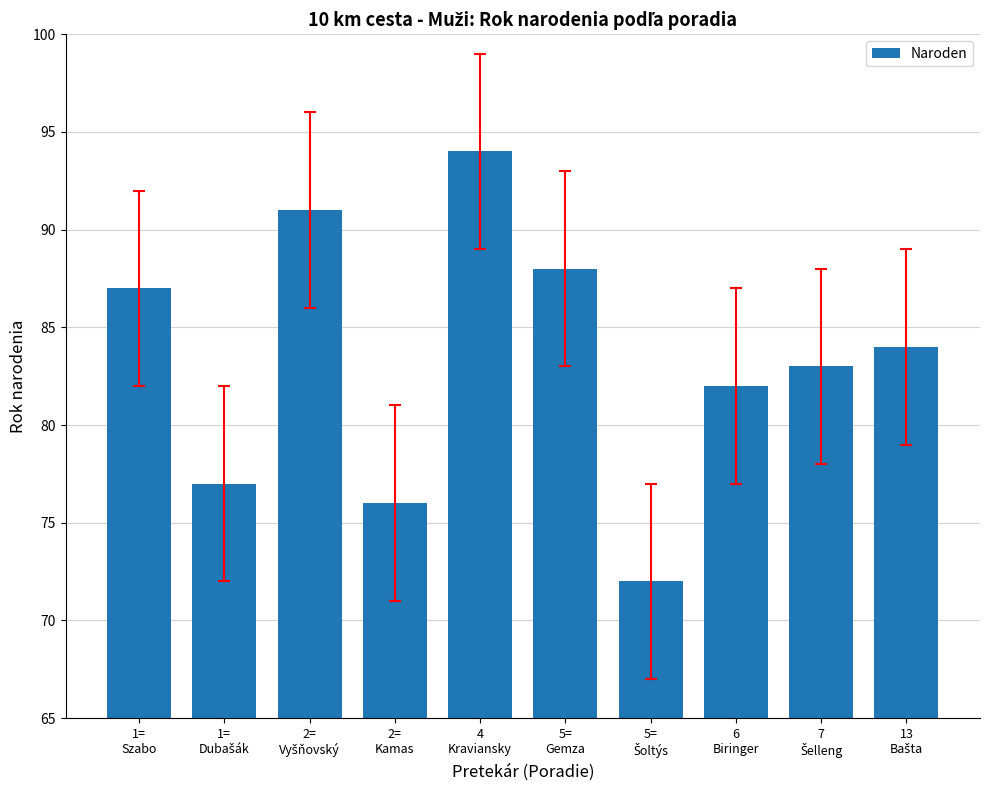

Reading left to right, transcribe all the data shown in this chart.

87	77	91	76	94	88	72	82	83	84